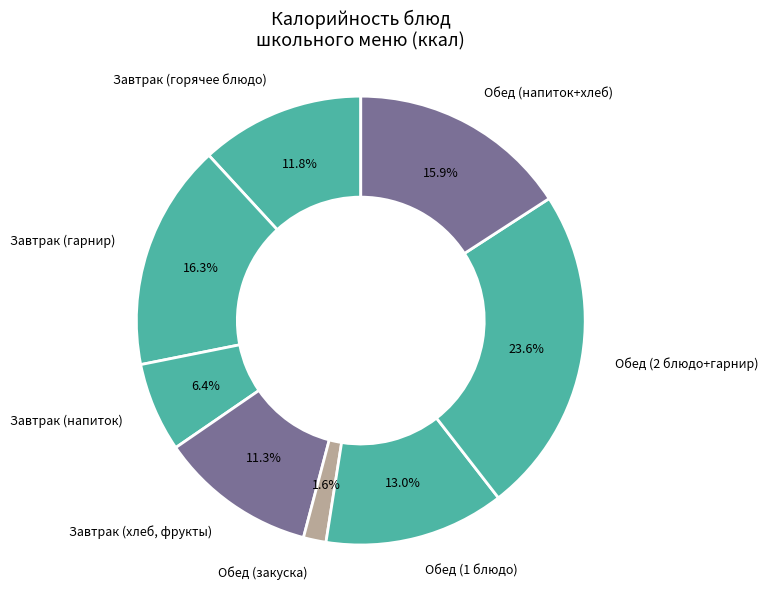

Between Завтрак (хлеб, фрукты) and Обед (2 блюдо+гарнир), which is larger?

Обед (2 блюдо+гарнир)